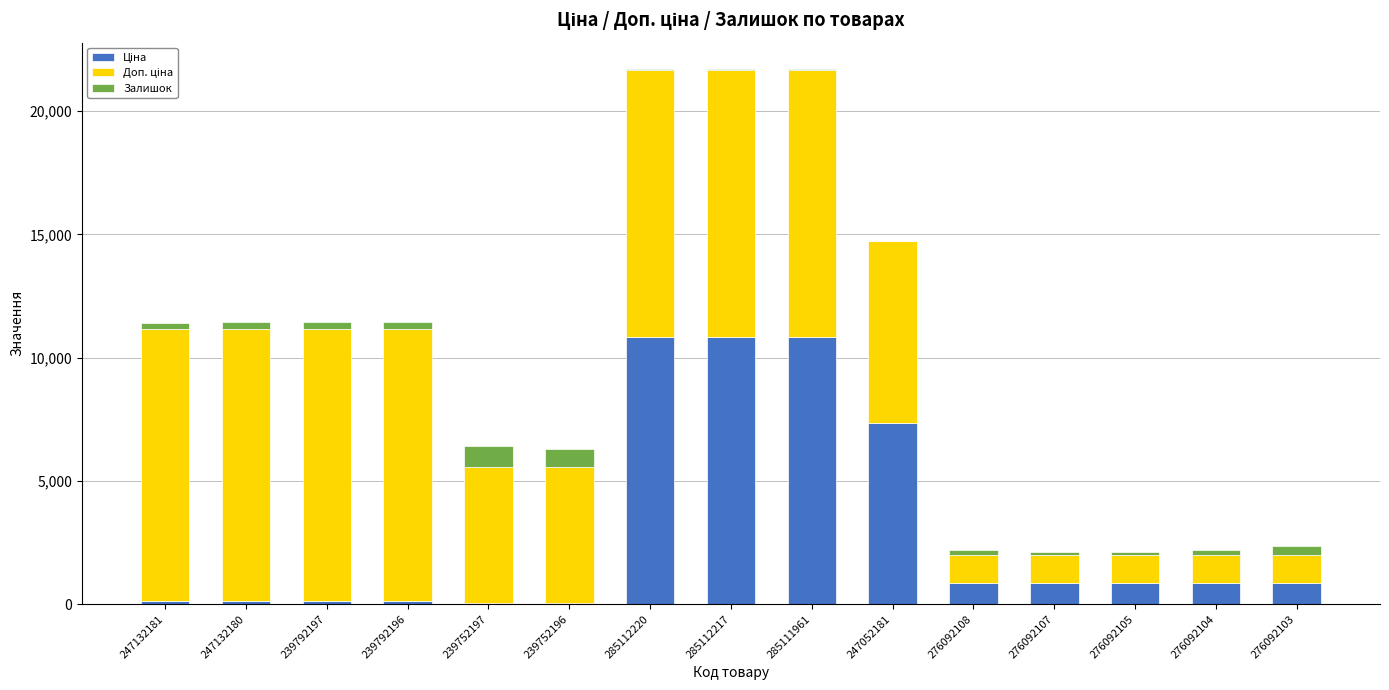

How many series are shown in this chart?

3